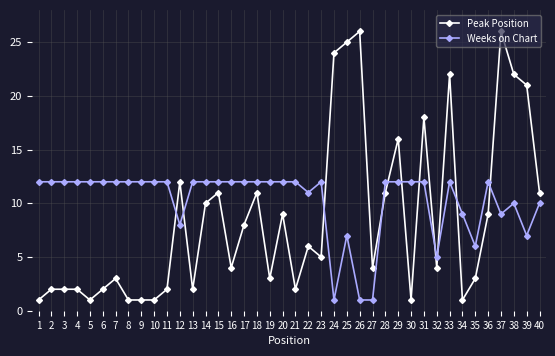

What is the maximum value shown in the chart?

26